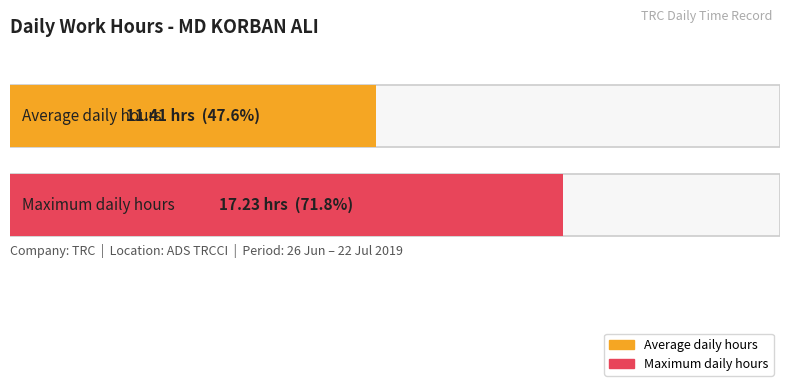

What is the greatest value displayed?

17.2